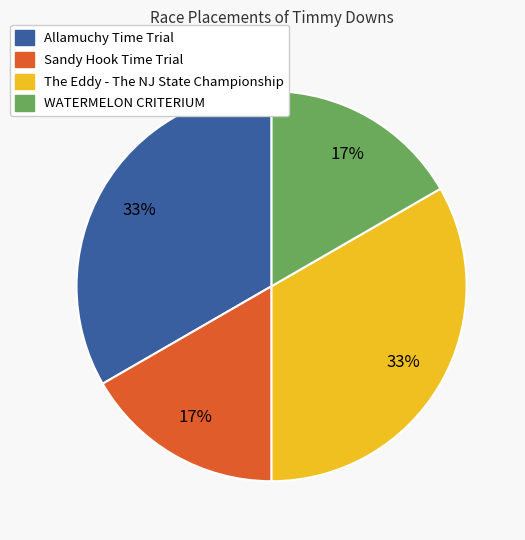

Which has a higher value, Allamuchy Time Trial or WATERMELON CRITERIUM?

Allamuchy Time Trial